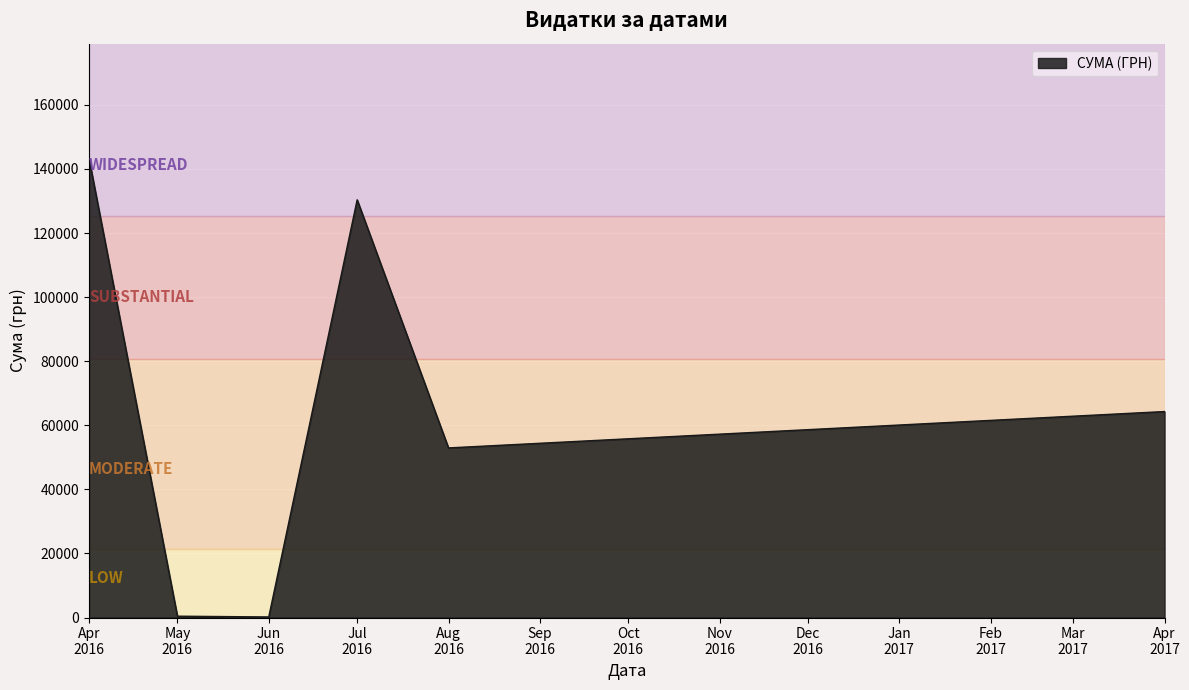

What is the minimum value shown in the chart?

176.0